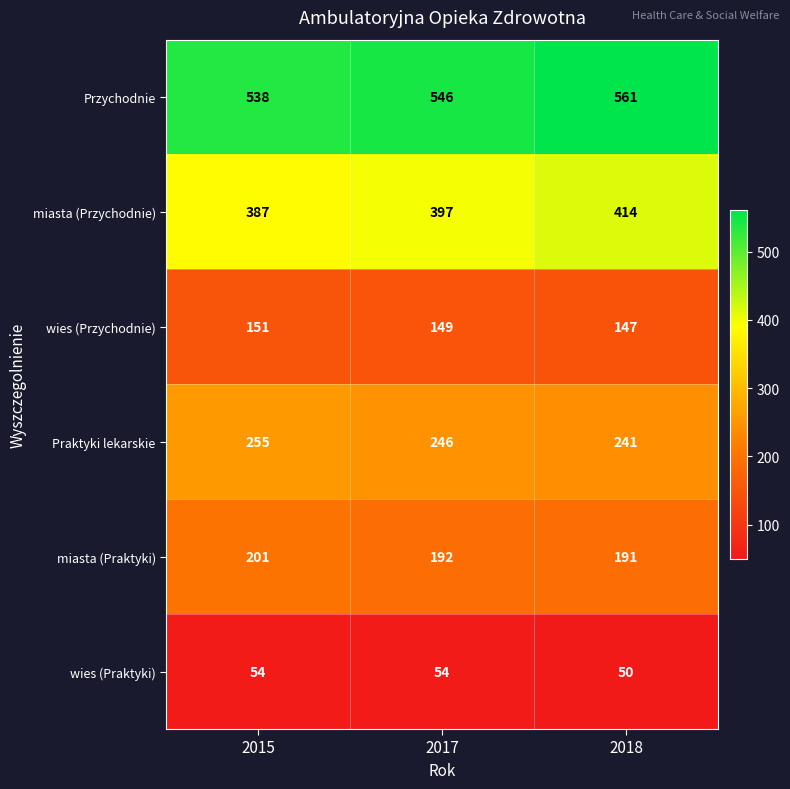

At which category does the chart reach its minimum across all series?

2018